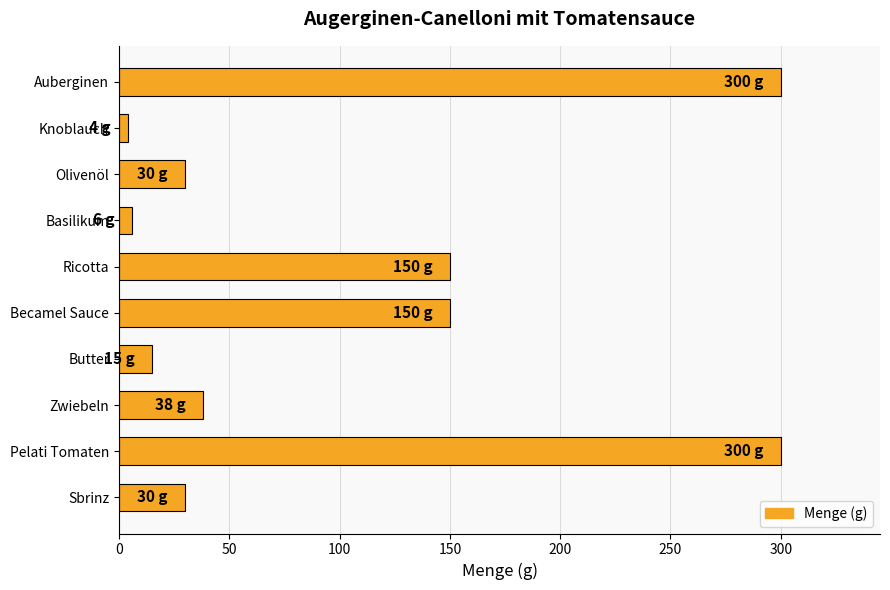

The chart shows a value of 38 at Zwiebeln. True or false?

True